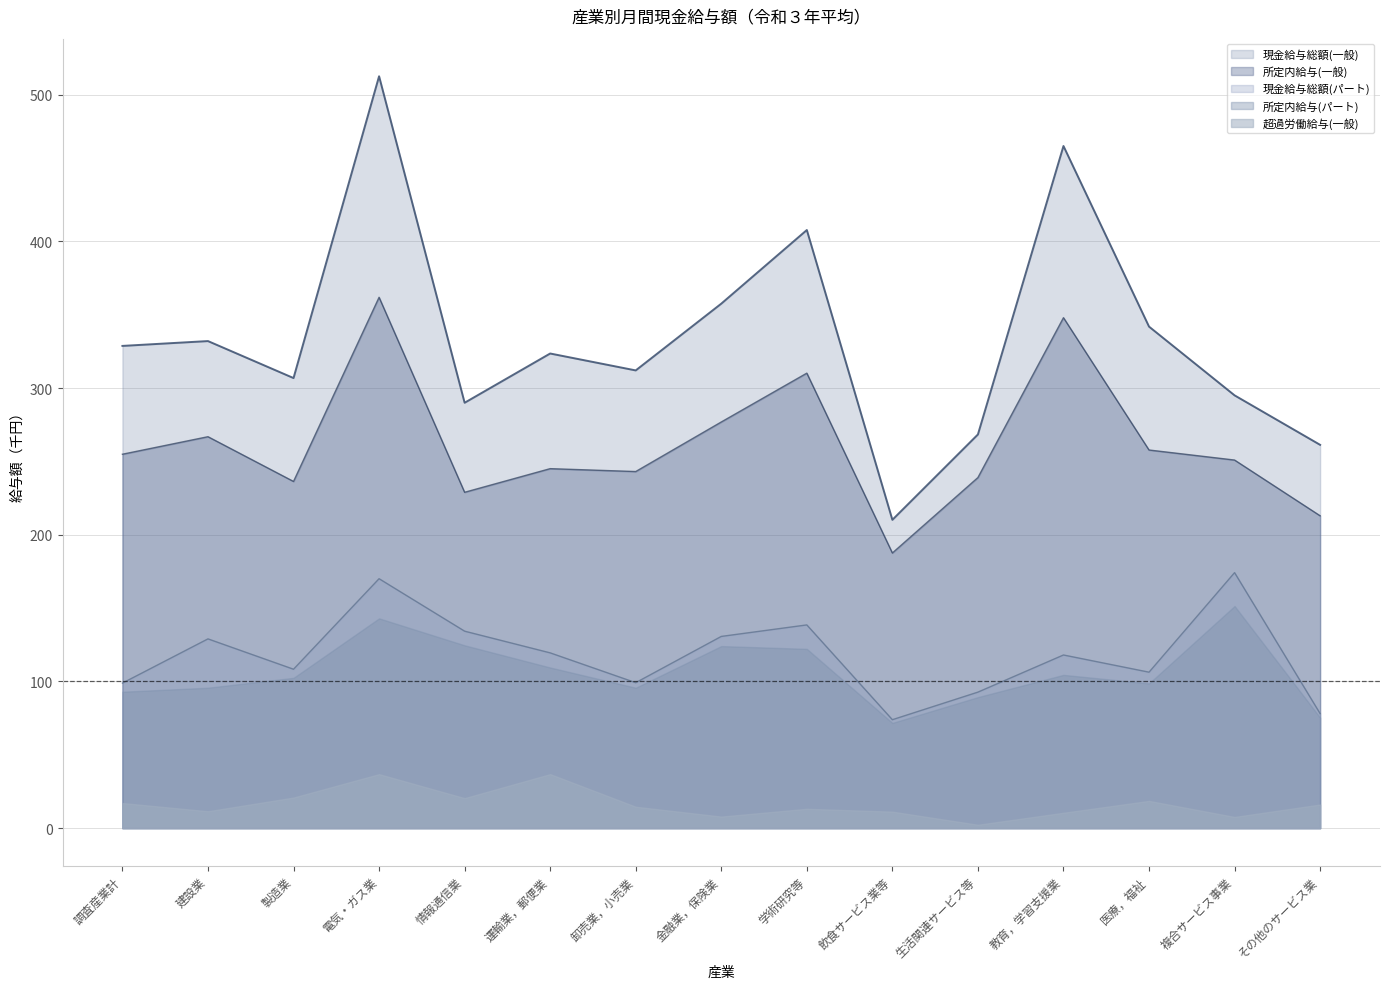

List the labels in order of 現金給与総額(パート) value, smallest first.

飲食サービス業等, その他のサービス業, 生活関連サービス等, 調査産業計, 卸売業，小売業, 医療，福祉, 製造業, 教育，学習支援業, 運輸業，郵便業, 建設業, 金融業，保険業, 情報通信業, 学術研究等, 電気・ガス業, 複合サービス事業